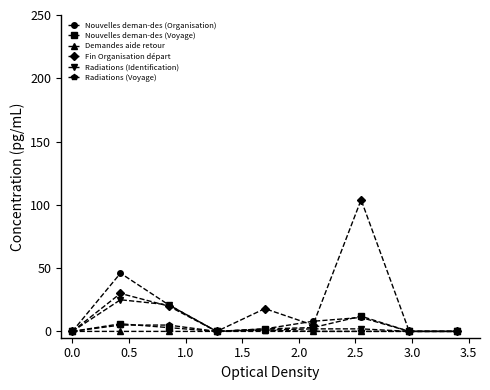

How many data points in Nouvelles deman-des (Voyage) are less than 2?

4